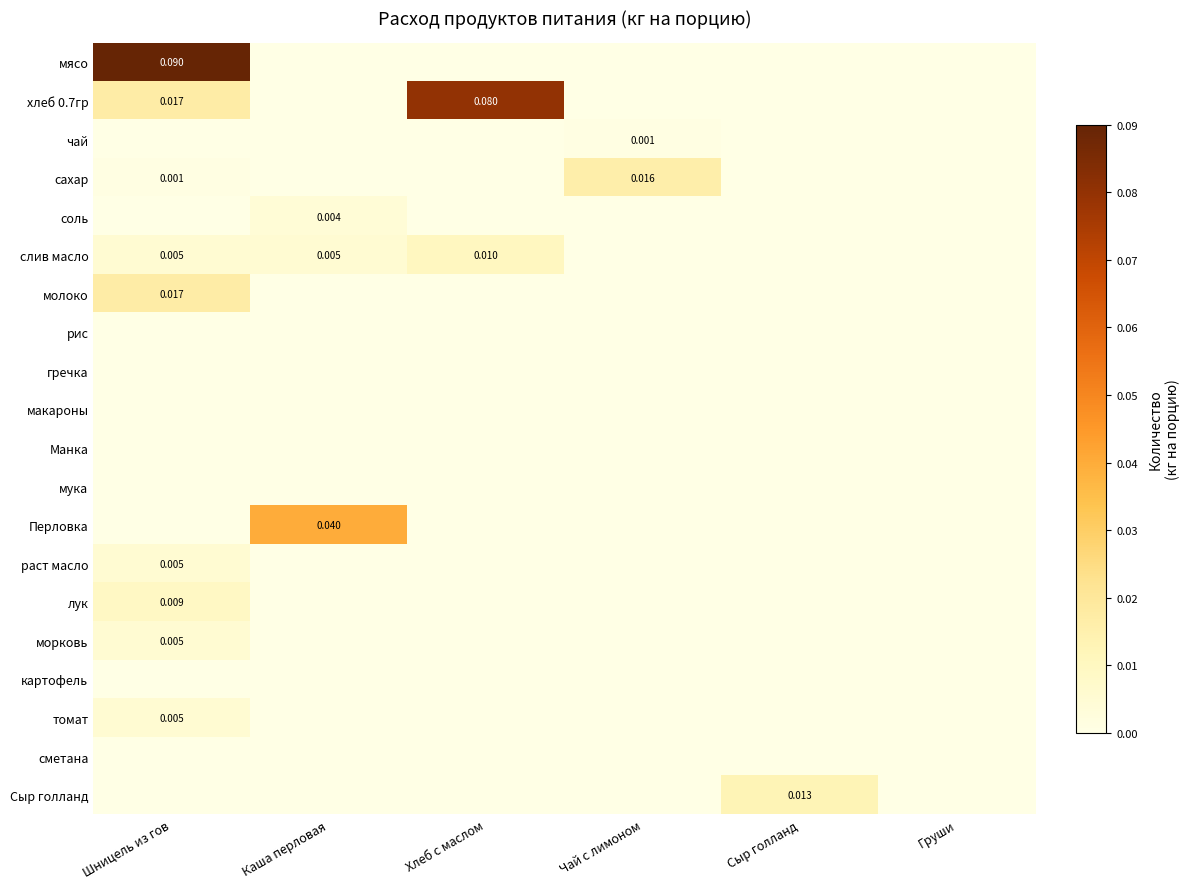

True or false: гречка has a value of 0.0 at Груши.

True